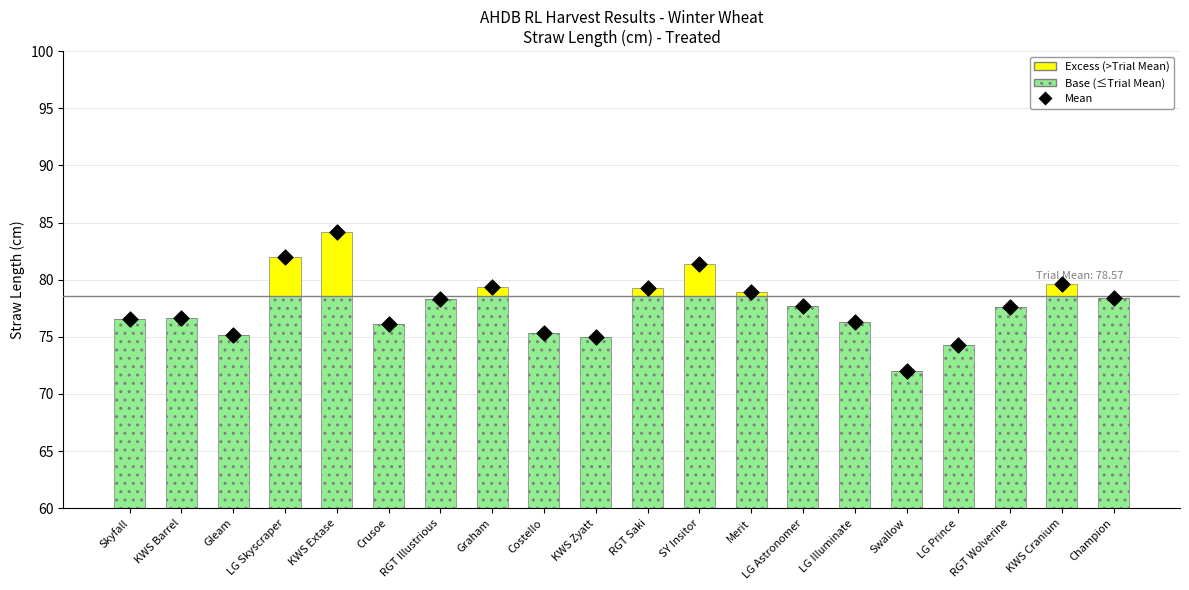

What are all the series names shown in the legend?

Base (<=Trial Mean), Excess (>Trial Mean), Mean